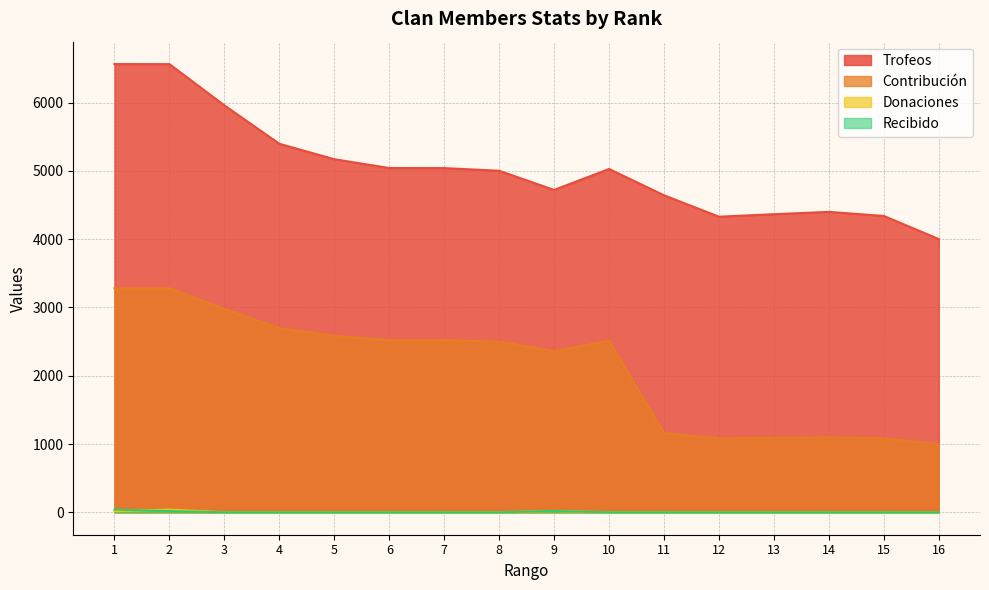

Between 3 and 16, which series saw the biggest shift?

Contribución